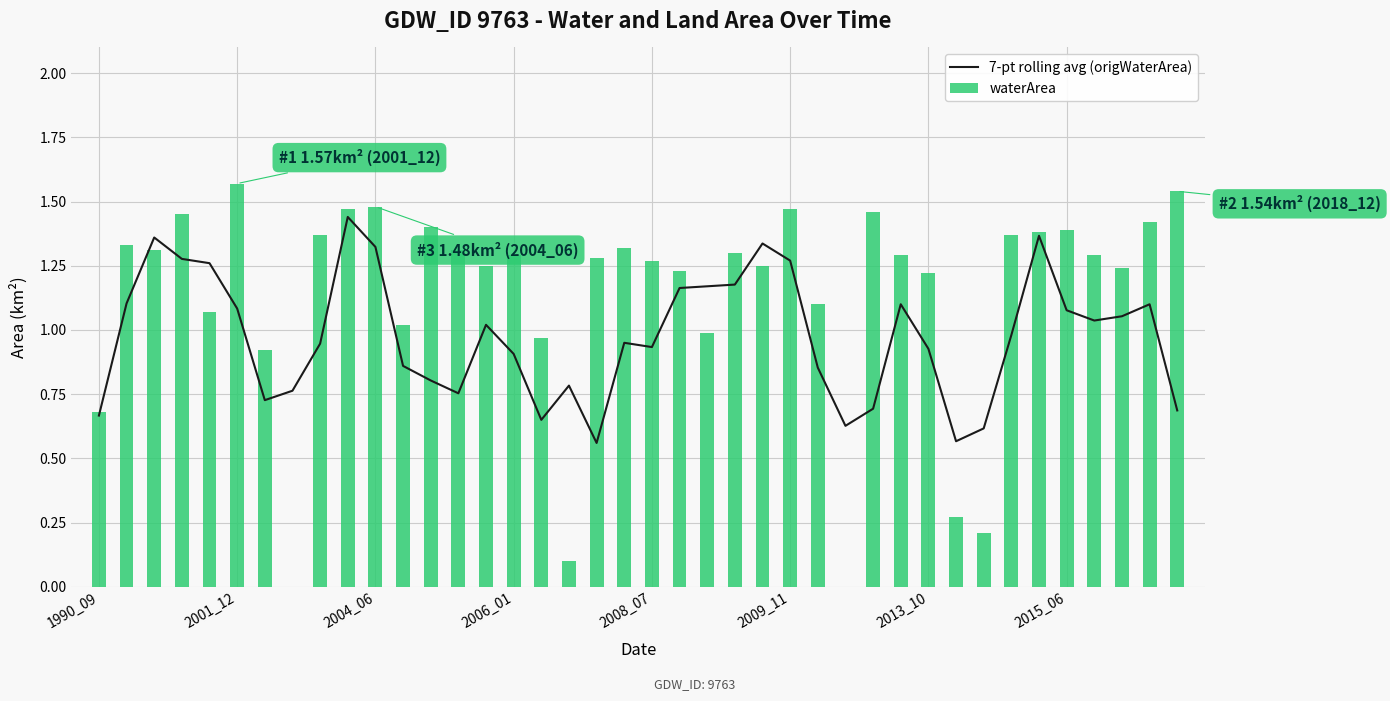

List the series in order of their overall mean, highest first.

waterArea, 7-pt rolling avg (origWaterArea)